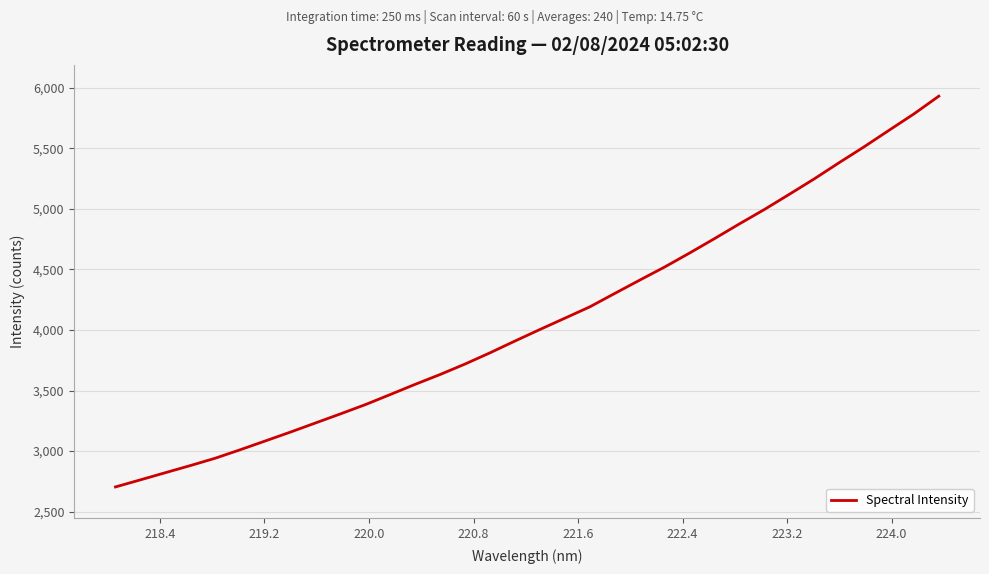

What is the maximum value shown in the chart?

5929.3